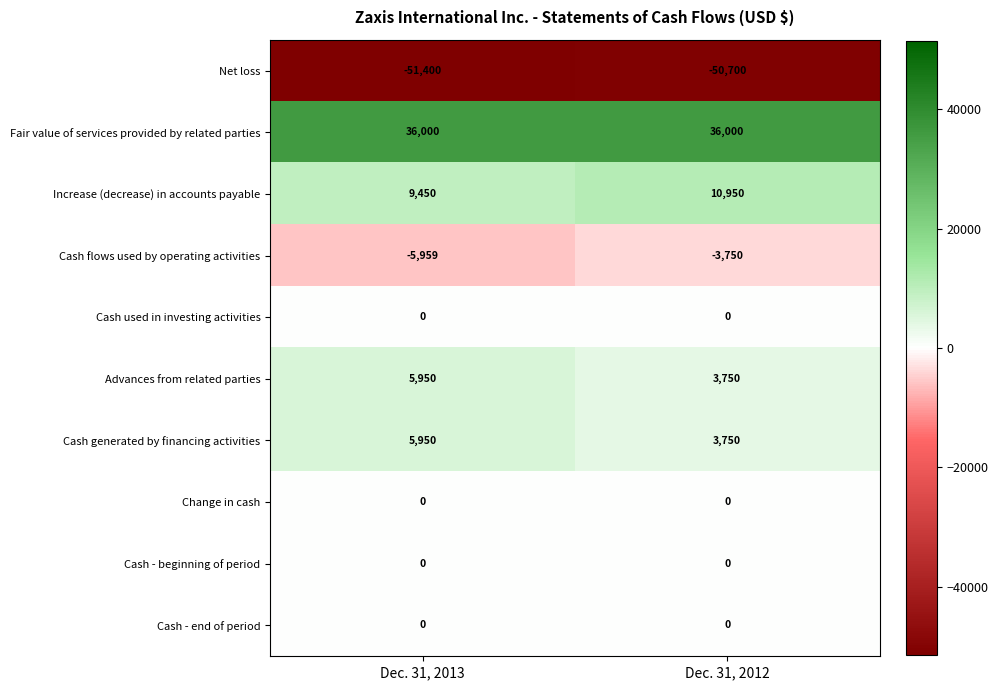

Where is Cash flows used by operating activities nearest to the value -4854?

Dec. 31, 2012